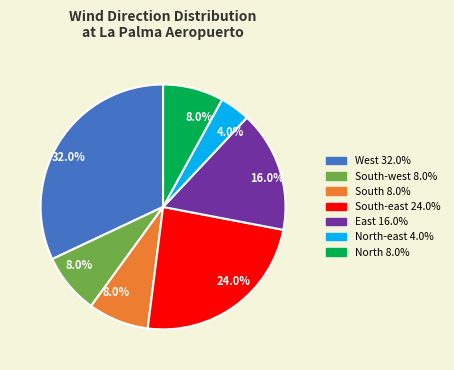

To the nearest percent, what is the difference between the largest and smallest slice percentages?

28%